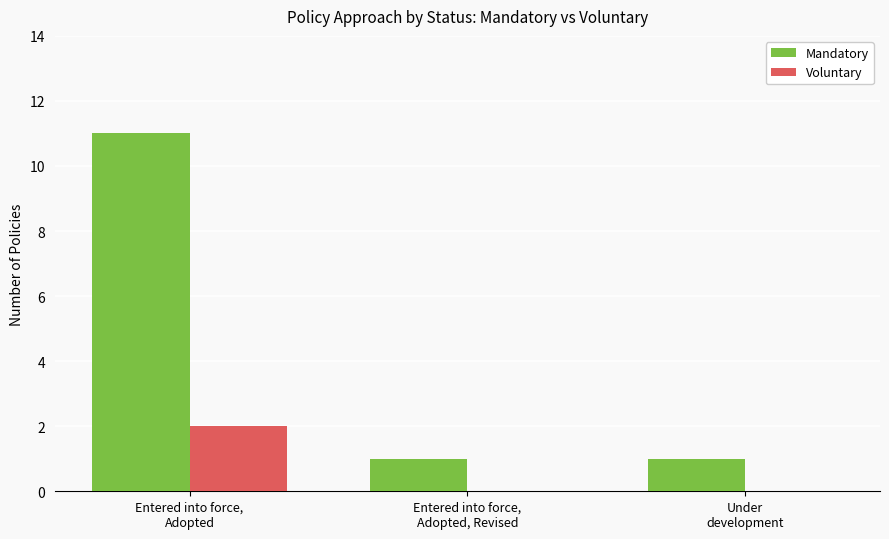

At which label does Mandatory reach its peak?

Entered into force,
Adopted